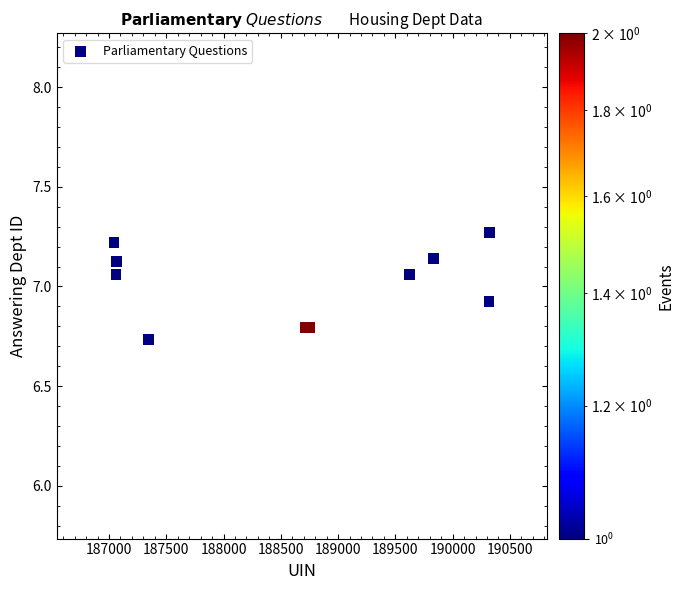

What is the range of X values (max minus min)?

3277.0